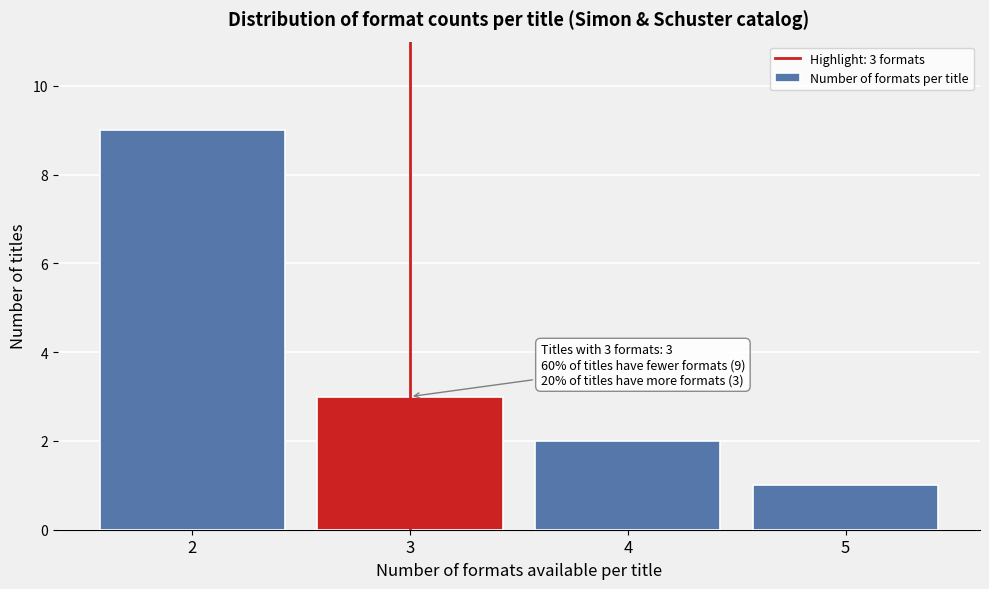

Reading left to right, what are all the values shown in this chart?

9	3	2	1